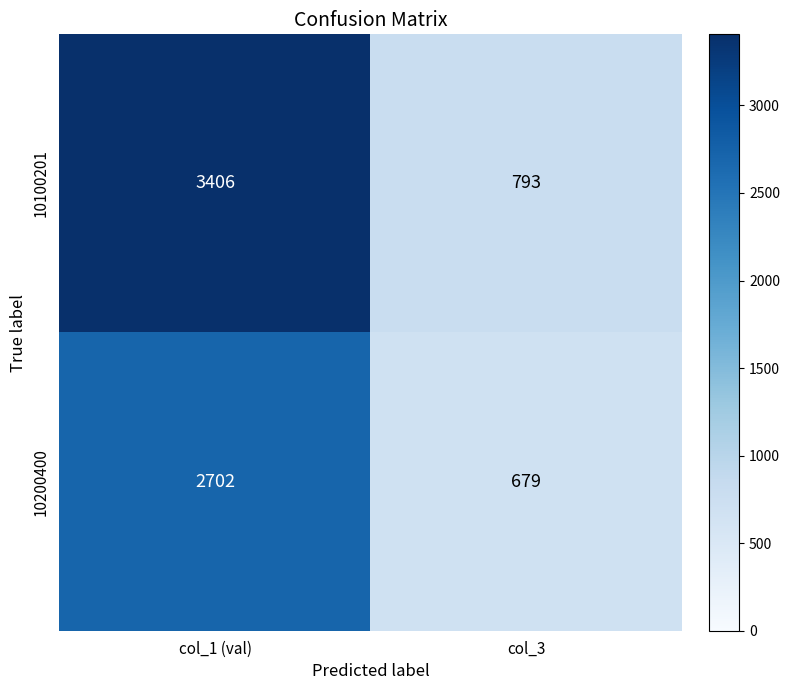

What is the difference between the 10200400 values at col_3 and col_1 (val)?

2023